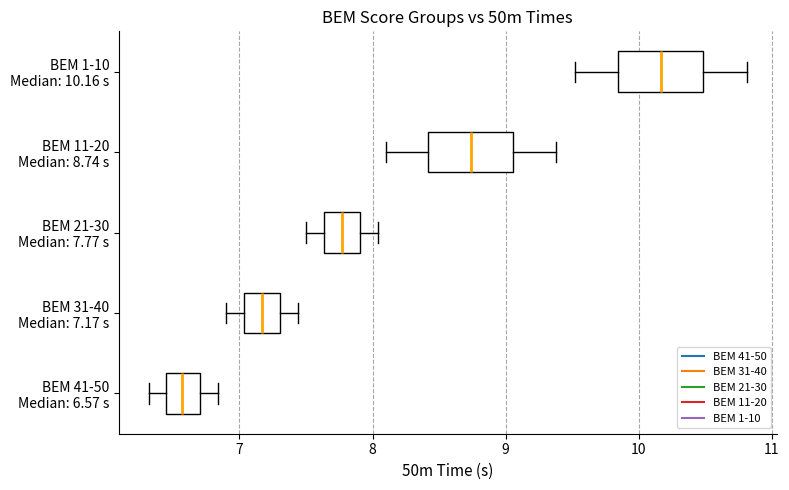

Reading bottom to top, transcribe this box plot: for each box, give where its median line is, the range the box spans, and where its two whiskers end, as read against the x-axis. The values are not printed on the chart, so give them approximately, as read against the axis.

BEM 41-50 Median: 6.57 s: median 6.6, box 6.4 to 6.7, whiskers 6.3 to 6.8
BEM 31-40 Median: 7.17 s: median 7.2, box 7.0 to 7.3, whiskers 6.9 to 7.4
BEM 21-30 Median: 7.77 s: median 7.8, box 7.6 to 7.9, whiskers 7.5 to 8.0
BEM 11-20 Median: 8.74 s: median 8.7, box 8.4 to 9.1, whiskers 8.1 to 9.4
BEM 1-10 Median: 10.16 s: median 10.2, box 9.8 to 10.5, whiskers 9.5 to 10.8